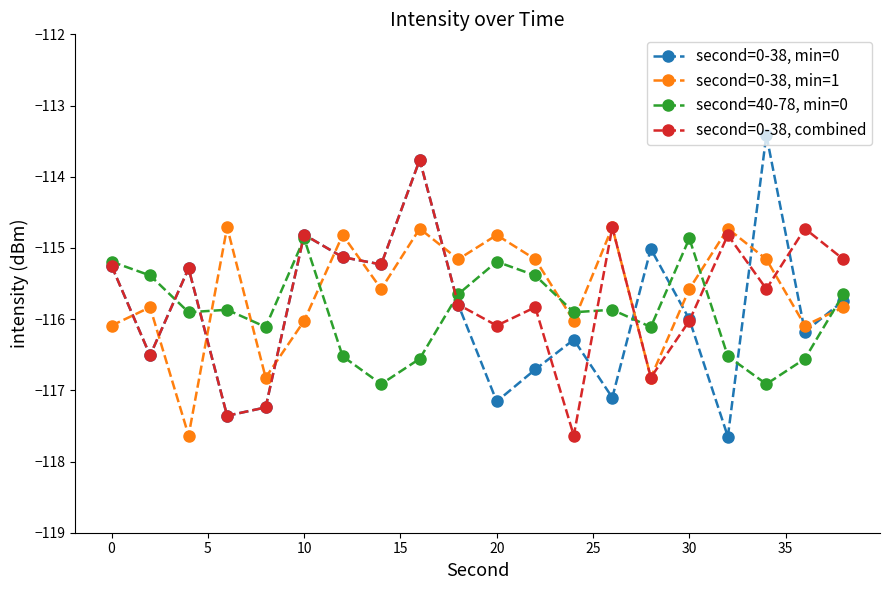

At how many categories does at least one series exceed -117?

20